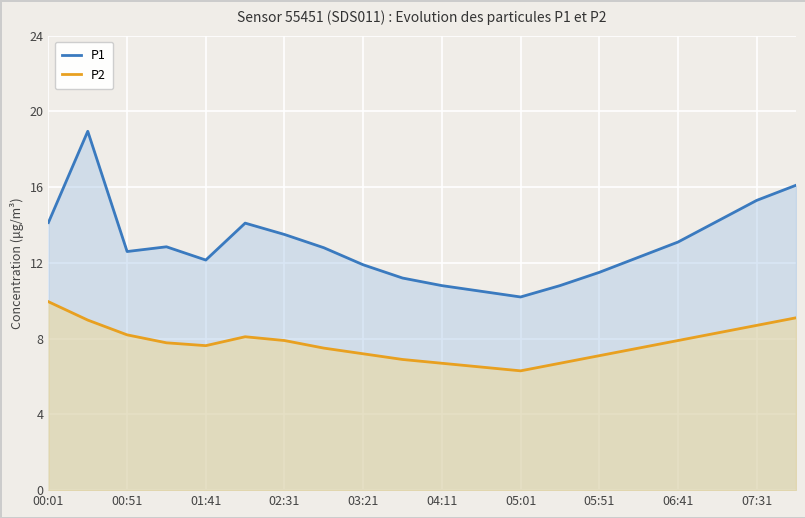

How many lines are shown in the chart?

2